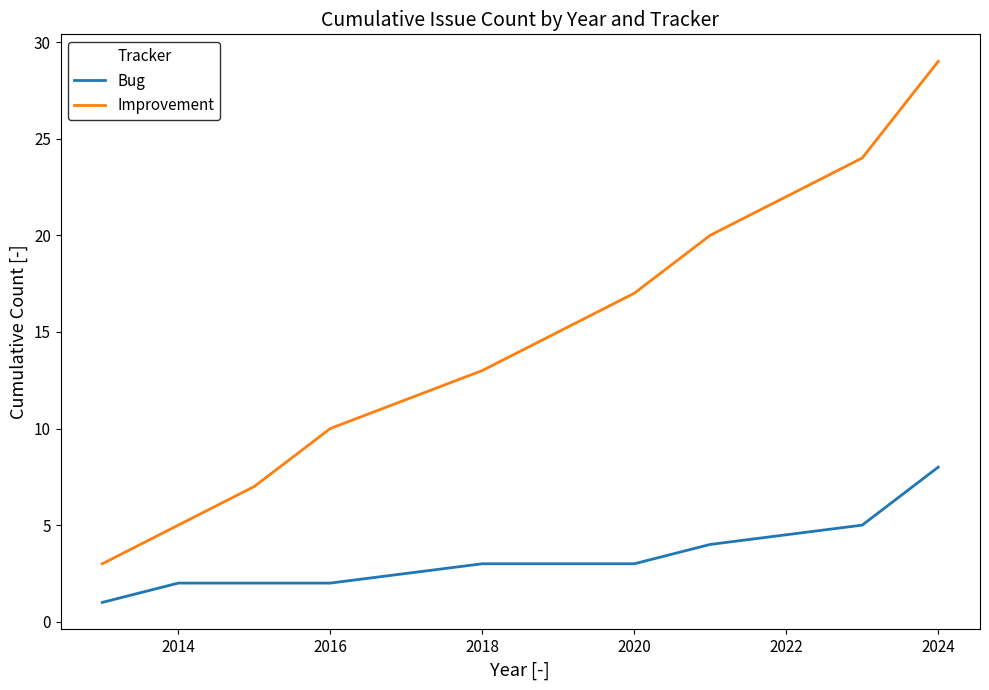

Which series has the widest spread of values?

Improvement